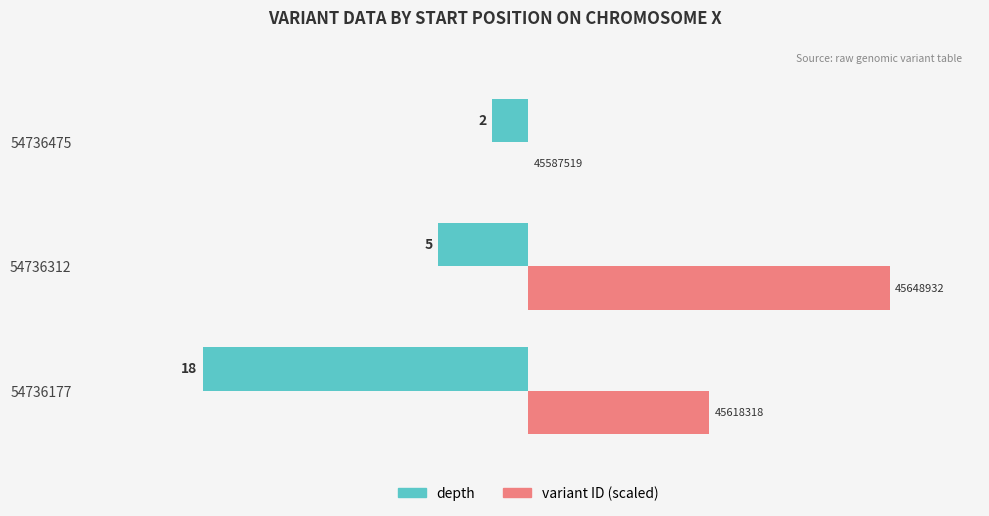

What are all the series names shown in the legend?

depth, variant ID (scaled)